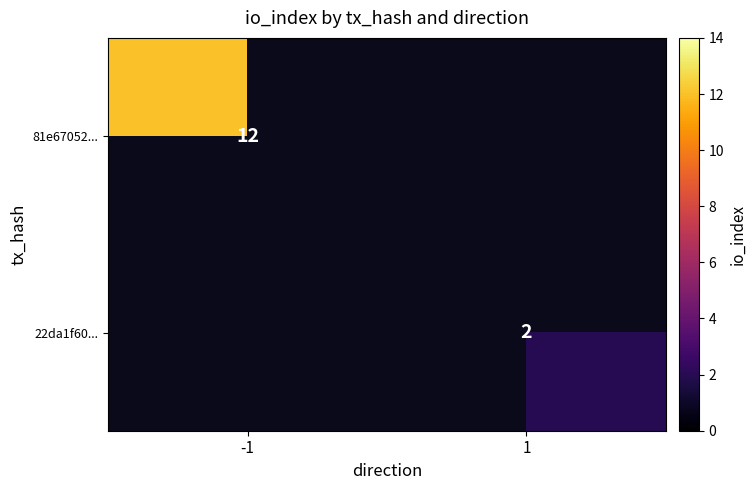

What is the minimum value shown in the chart?

2.0